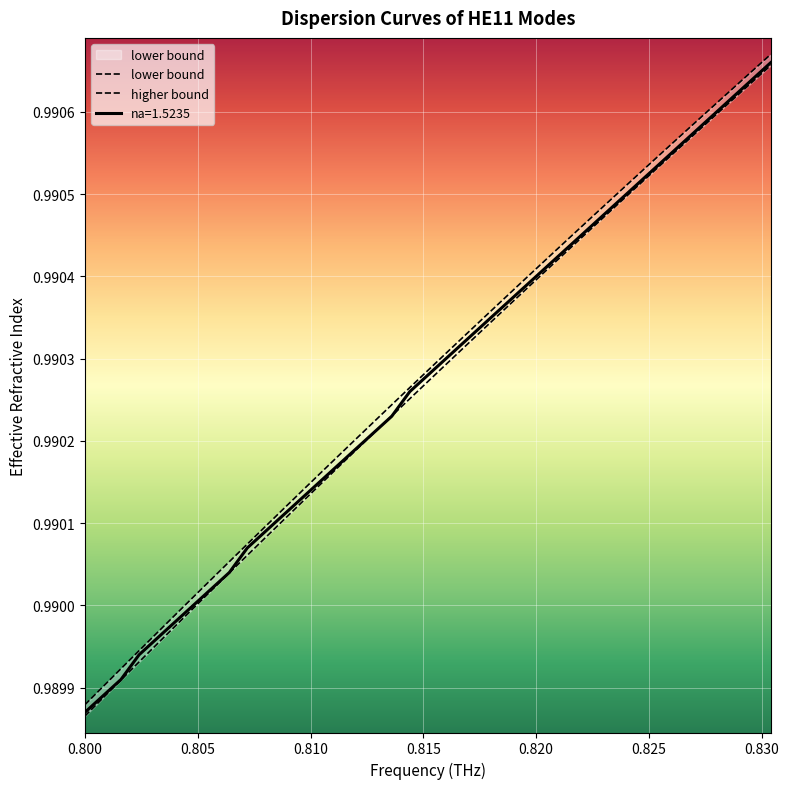

At which label does higher bound reach its minimum?

0.800